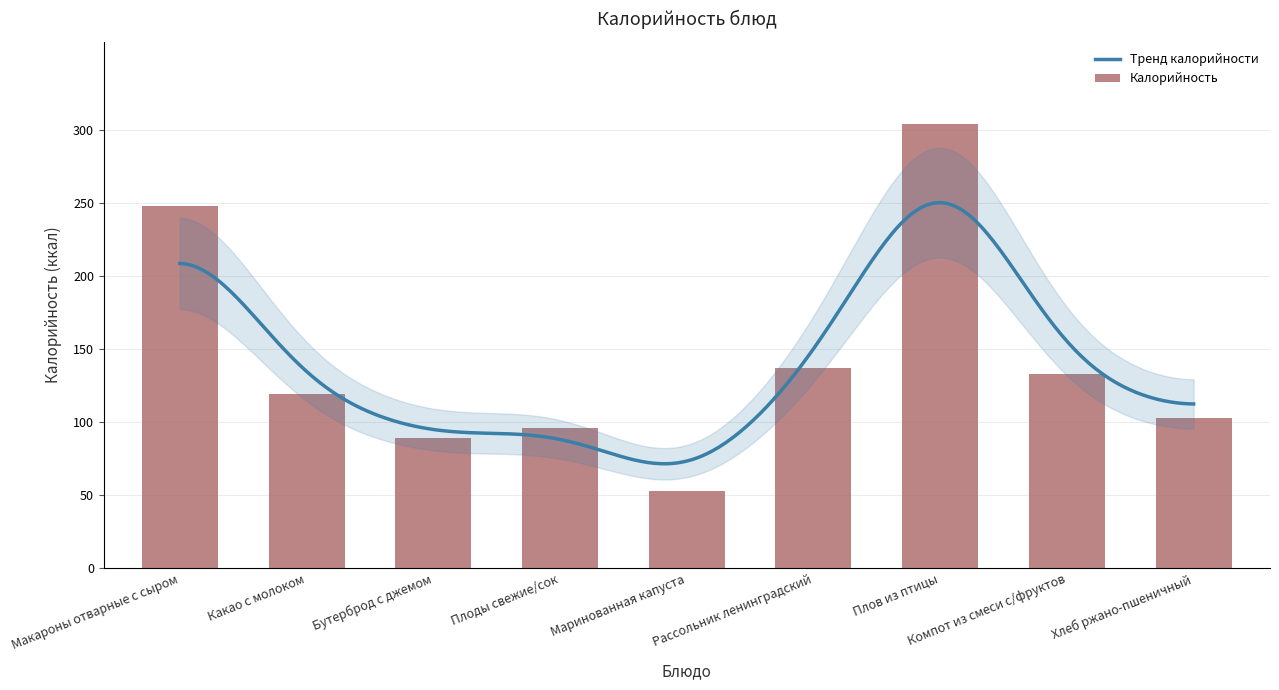

What is the minimum value shown in the chart?

53